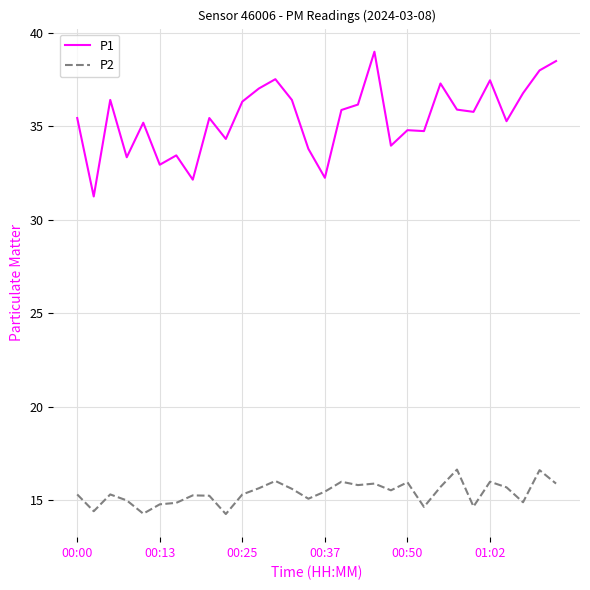

Rank the series by their maximum value, from lowest to highest.

P2, P1